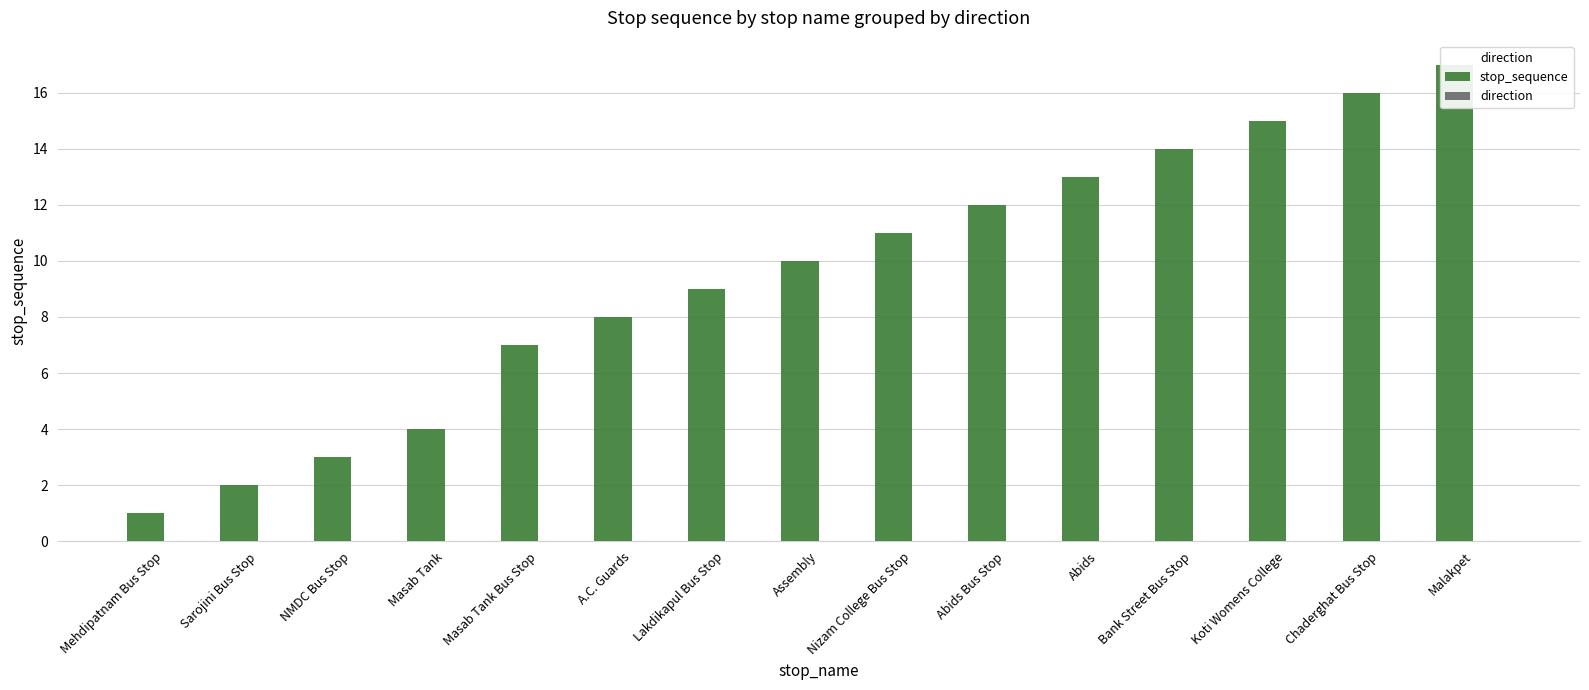

Count the number of categories in the chart.

15